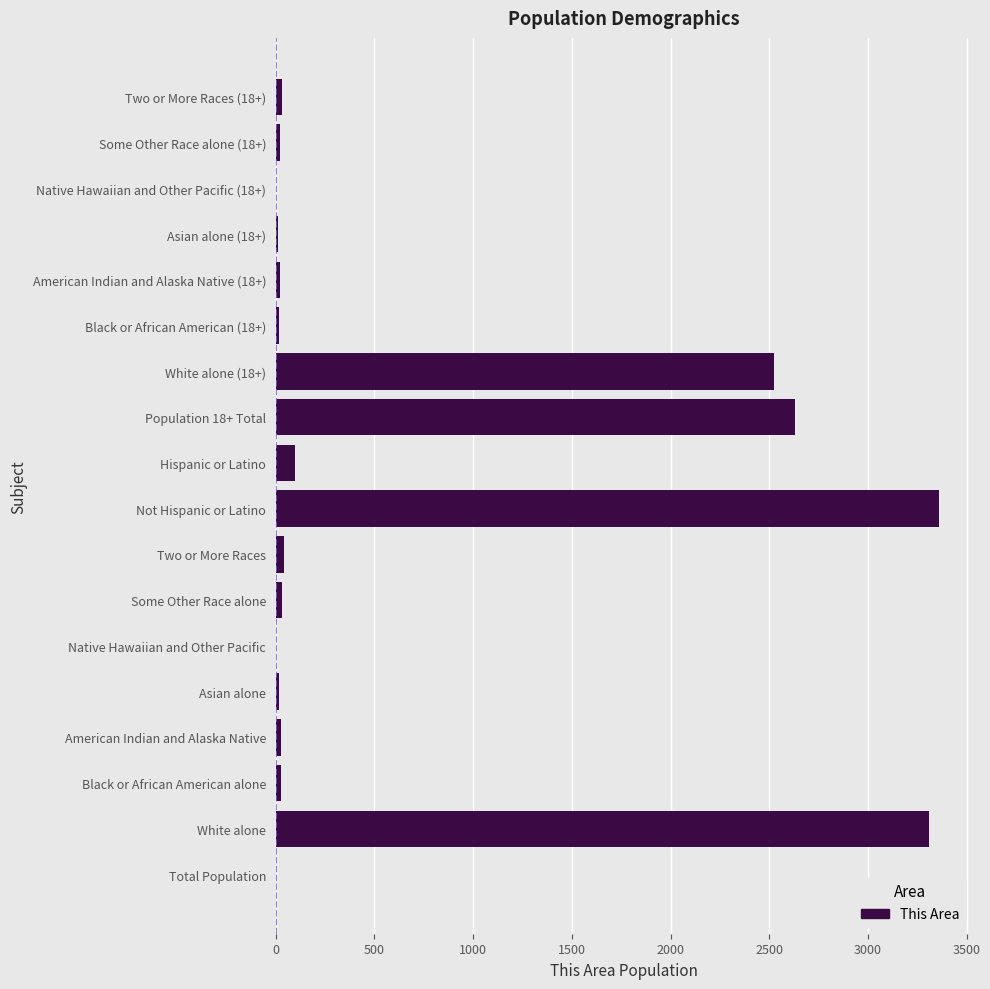

The value at Hispanic or Latino is 95. True or false?

True